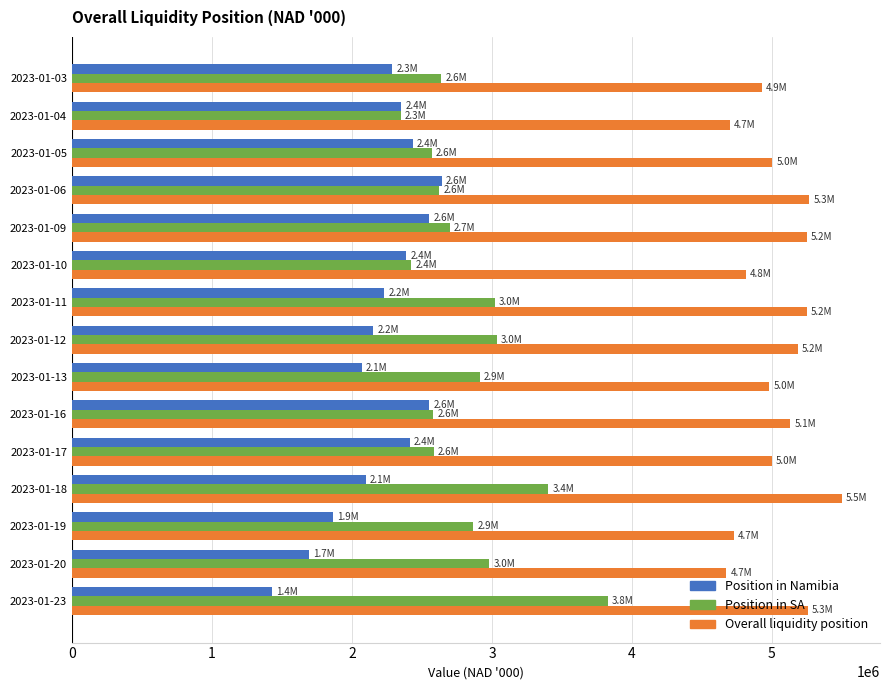

Is the value of Position in Namibia at 2023-01-05 greater than the value of Overall liquidity position at 2023-01-03?

No